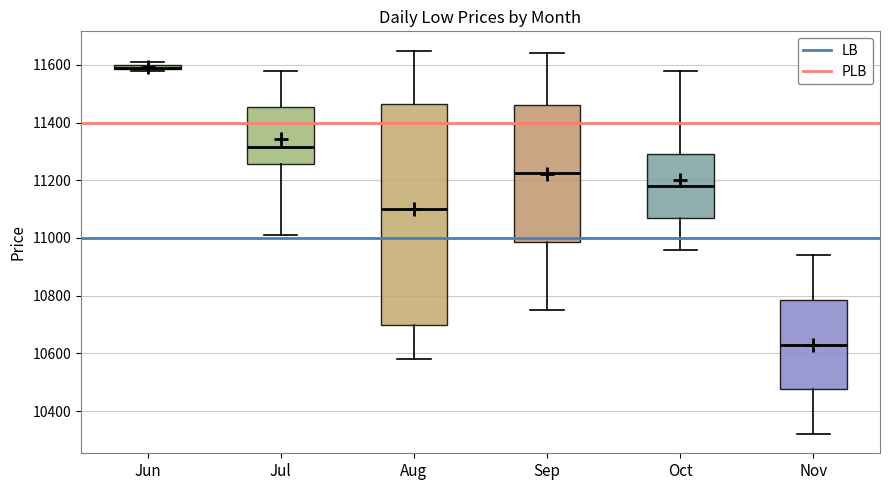

Where does the lower whisker of the box for Nov end on the y-axis? The values are not printed on the chart, so give them approximately, as read against the axis.

10320